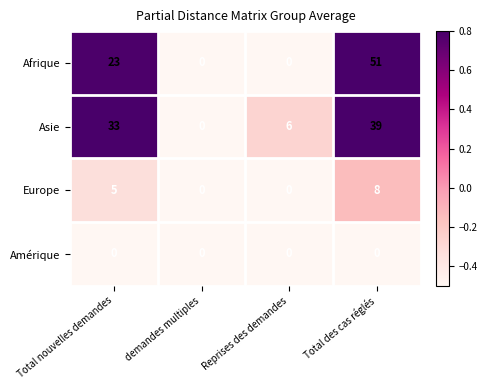

What is the smallest value displayed?

0